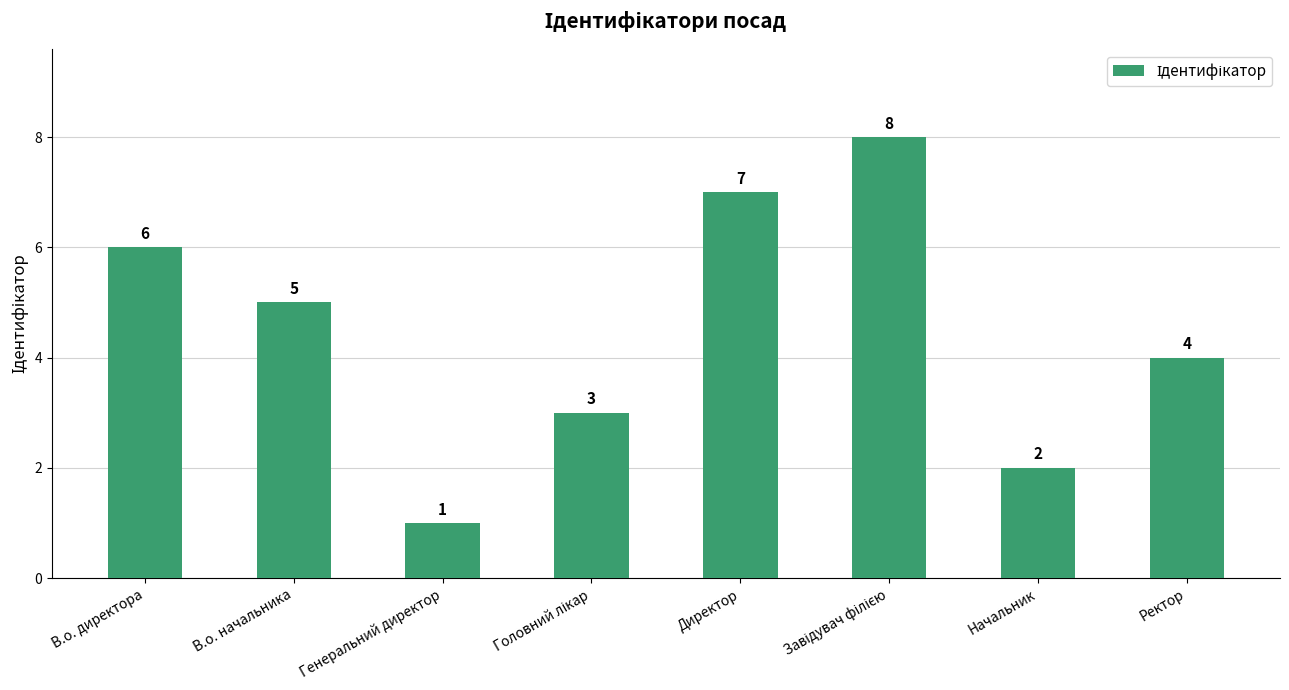

What is the value of the 1st bar from the left?

6